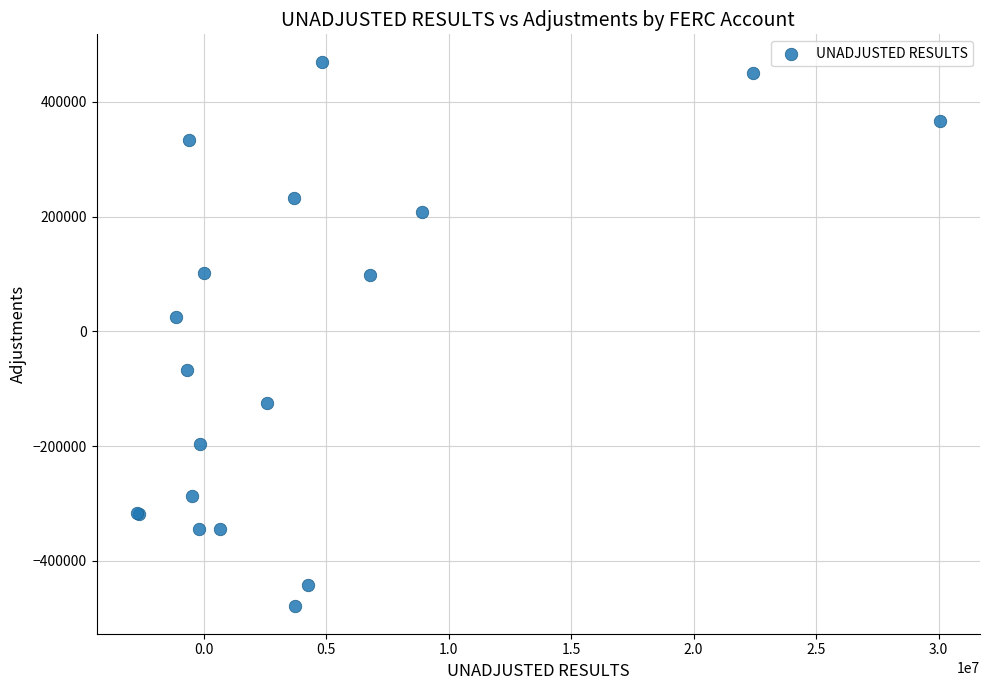

What Y value in the scatter plot is closest to -4752?

24756.4